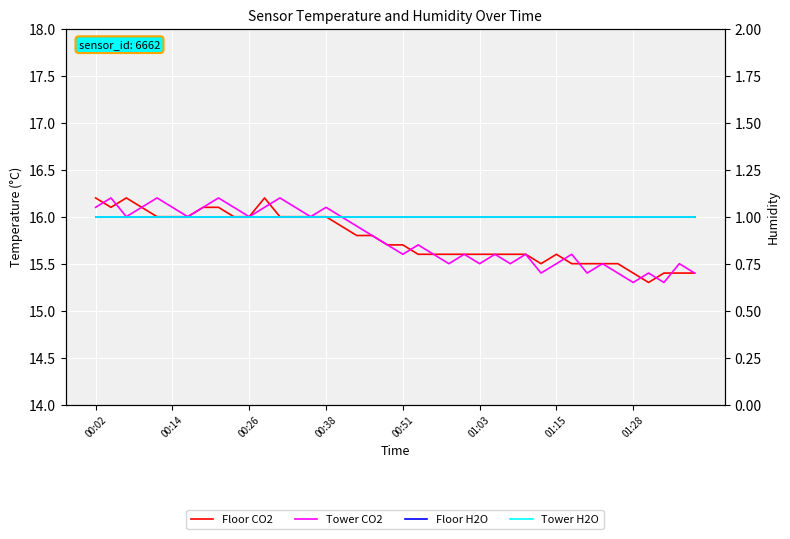

Which series has the largest total across all categories?

Tower CO2